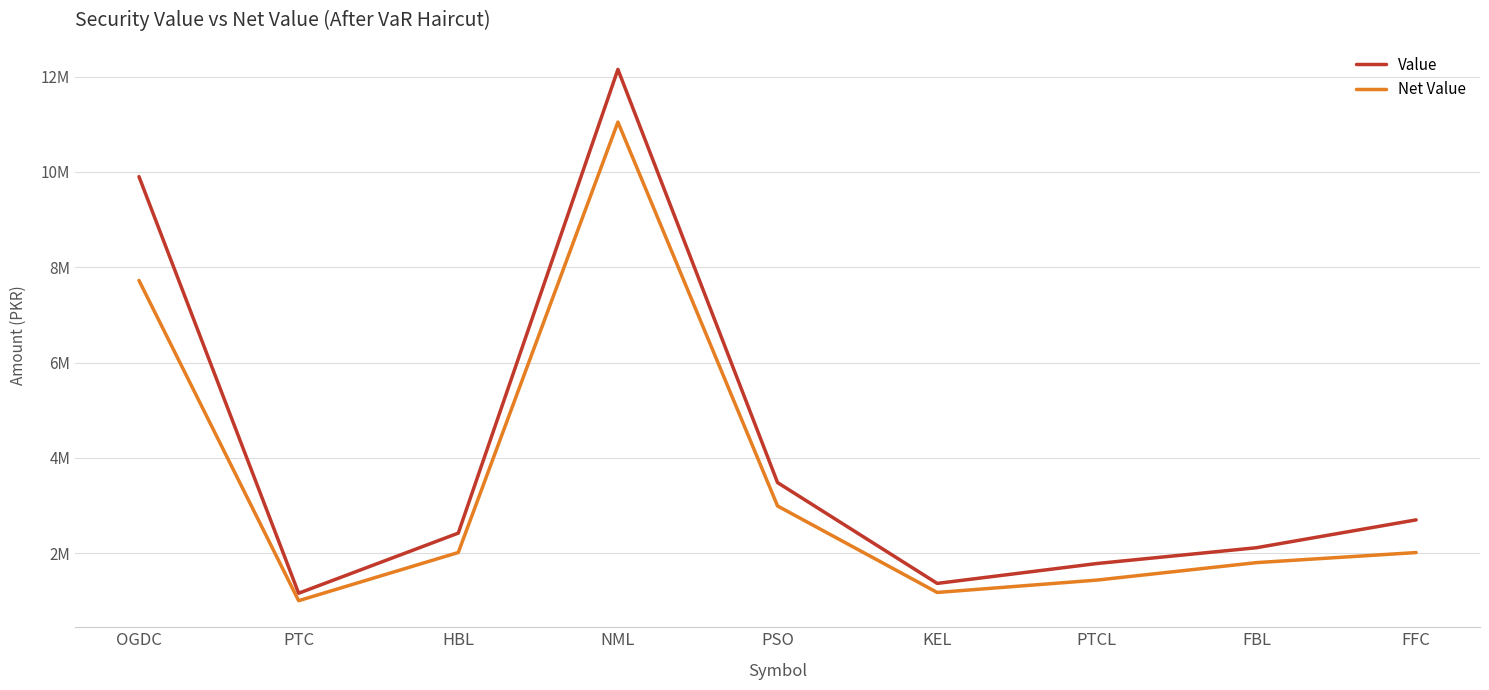

What are all the series names shown in the legend?

Value, Net Value